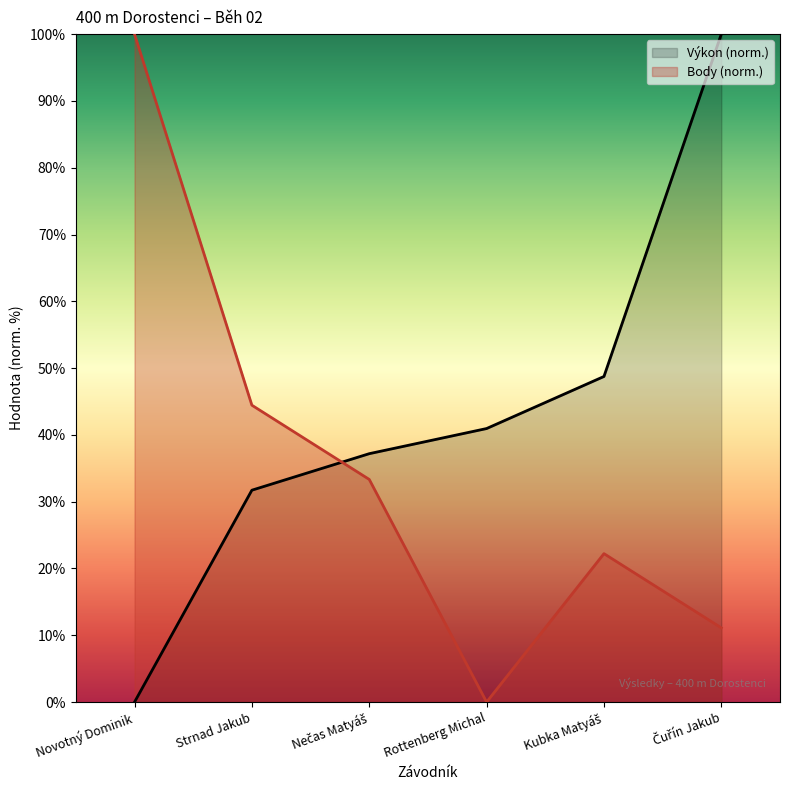

What are all the series names shown in the legend?

Výkon (norm.), Body (norm.)